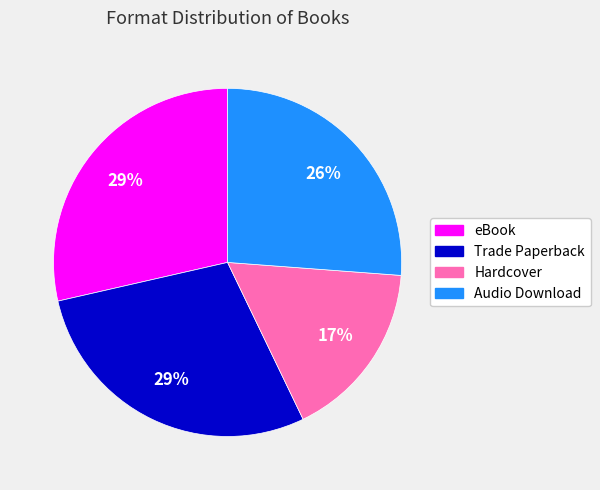

Is Hardcover the majority of the pie?

No